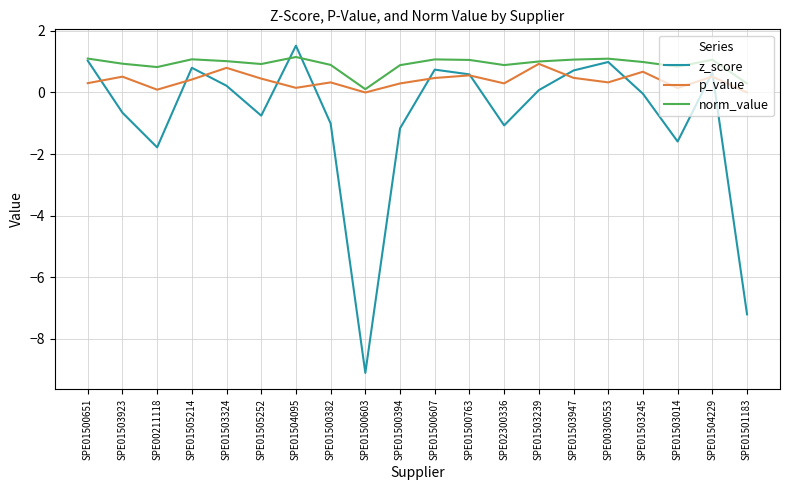

What are all the series names shown in the legend?

z_score, p_value, norm_value